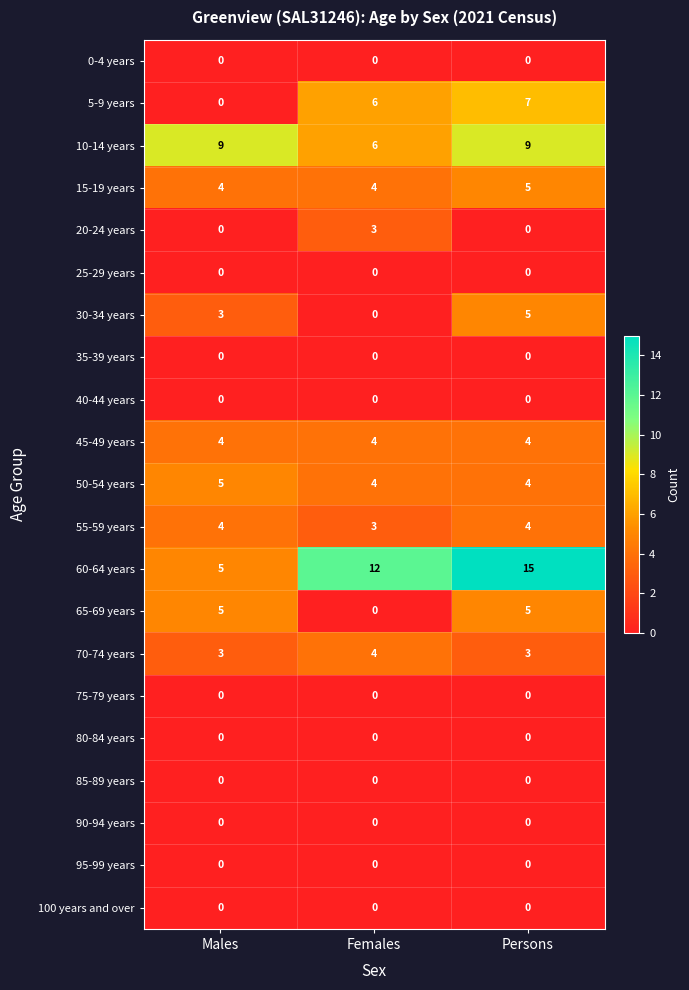

What is the difference between the highest and lowest values at Persons?

15